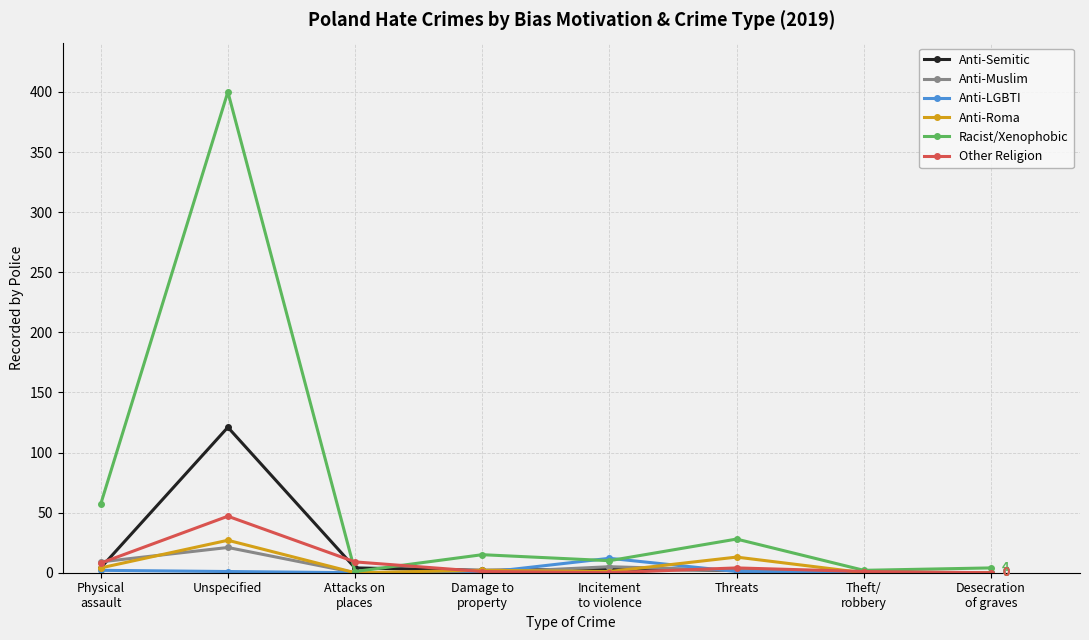

What is the label of the 1st point from the right?

Desecration
of graves